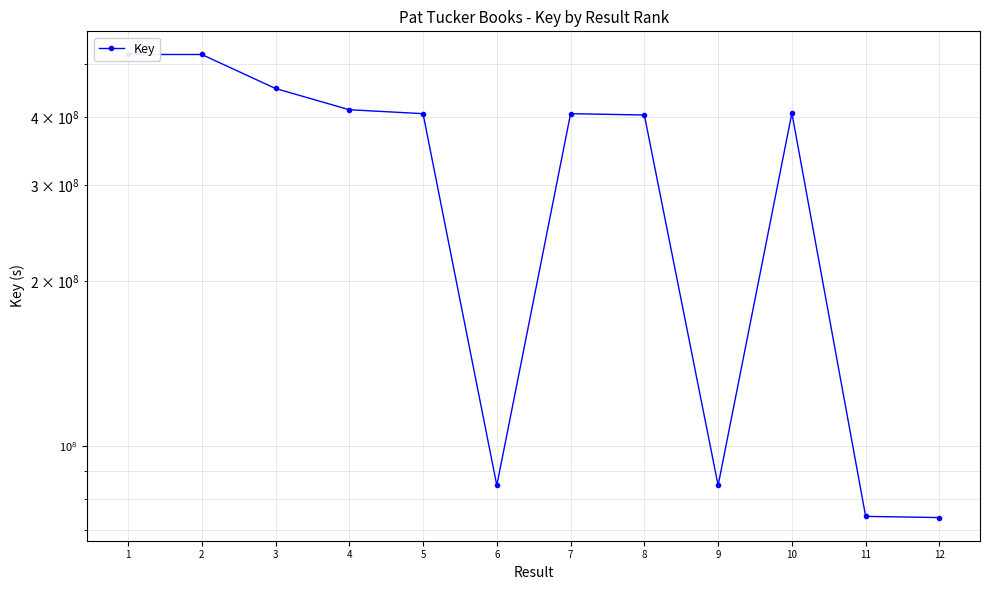

What is the ratio of the value at 7 to the value at 9?

4.8